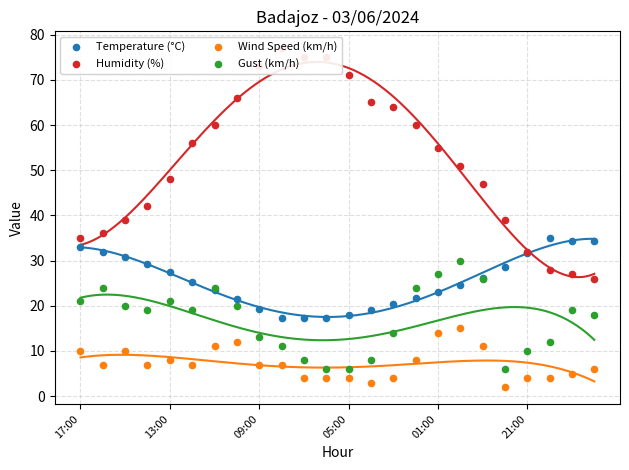

At how many categories does at least one series exceed 71?

4